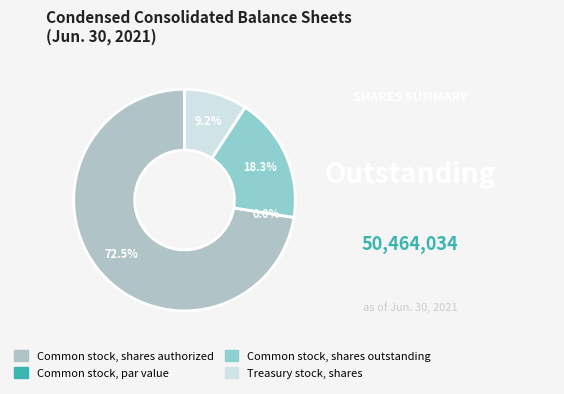

To the nearest percent, what percentage of the pie is Common stock, shares authorized?

72%